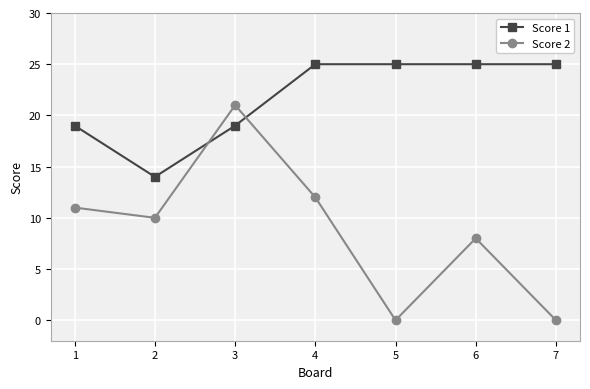

What is the sum of all Score 2 values?

62